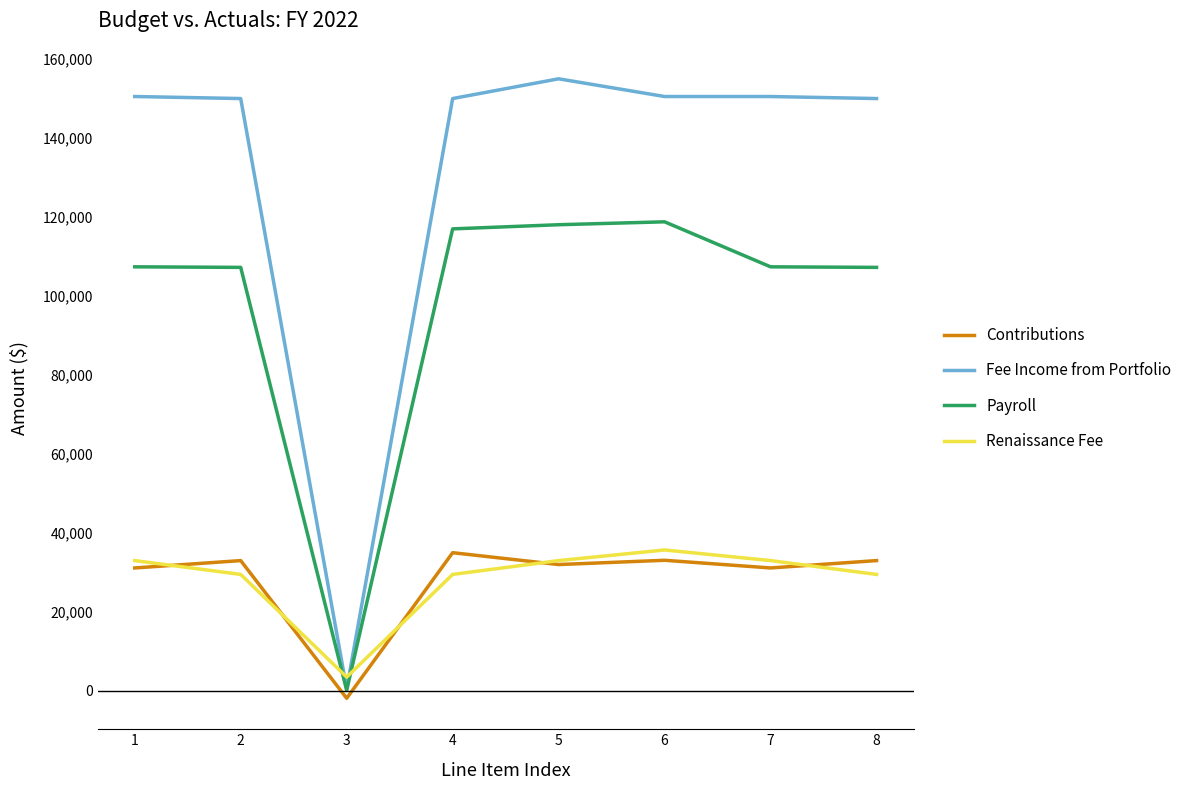

The Payroll series shows 190243.1 at 1. True or false?

False